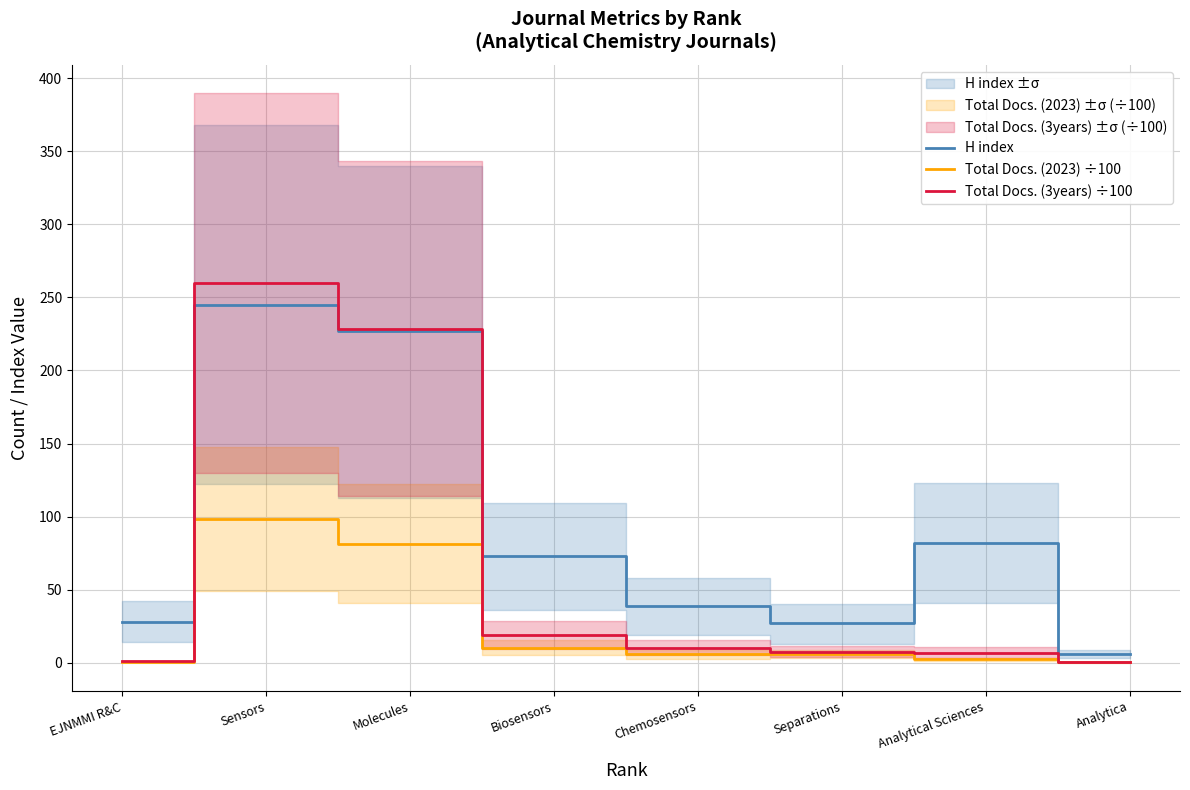

What is the maximum value for Total Docs. (3years) ÷100?

259.7